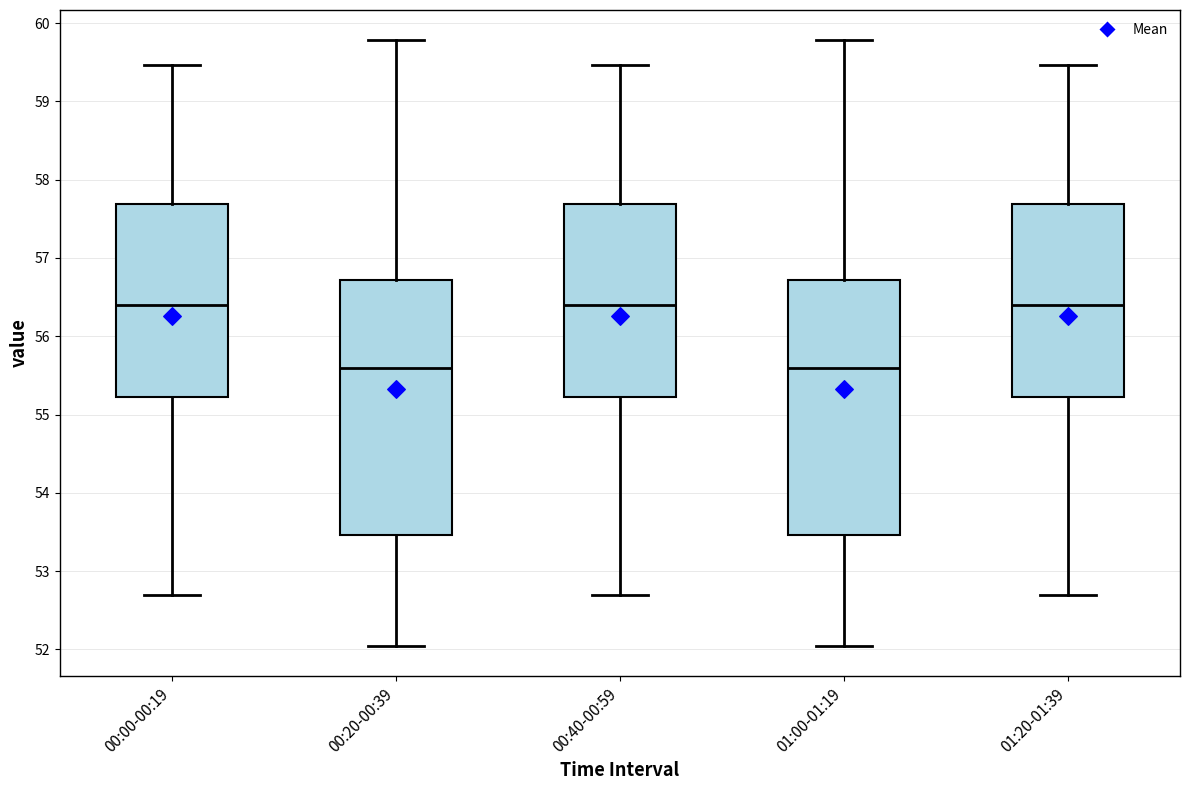

Where does the upper whisker of the box for 00:20-00:39 end on the y-axis? The values are not printed on the chart, so give them approximately, as read against the axis.

59.8